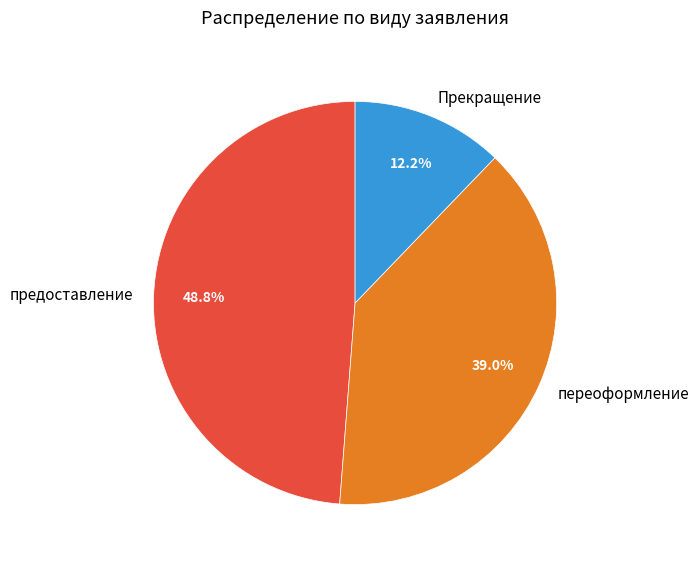

To the nearest percent, what is the combined percentage of переоформление and предоставление?

88%